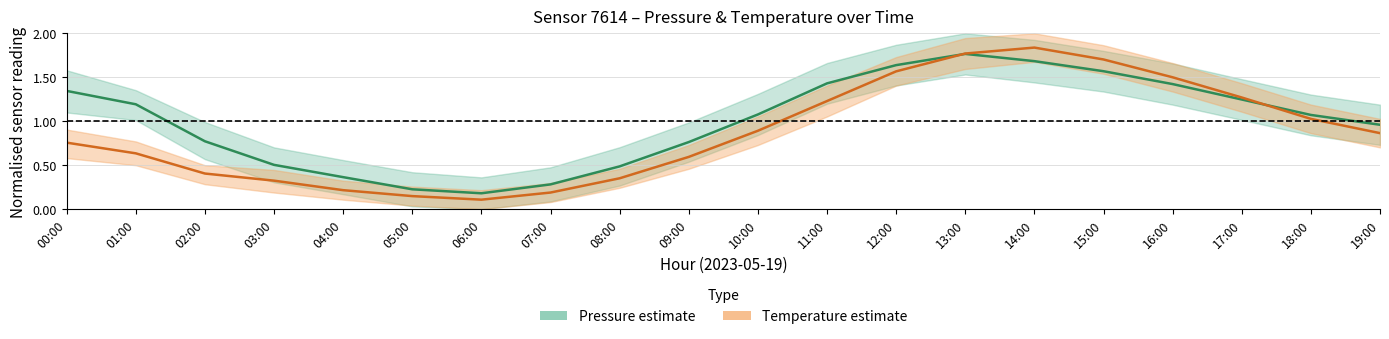

What is the label of the 17th point from the left?

16:00